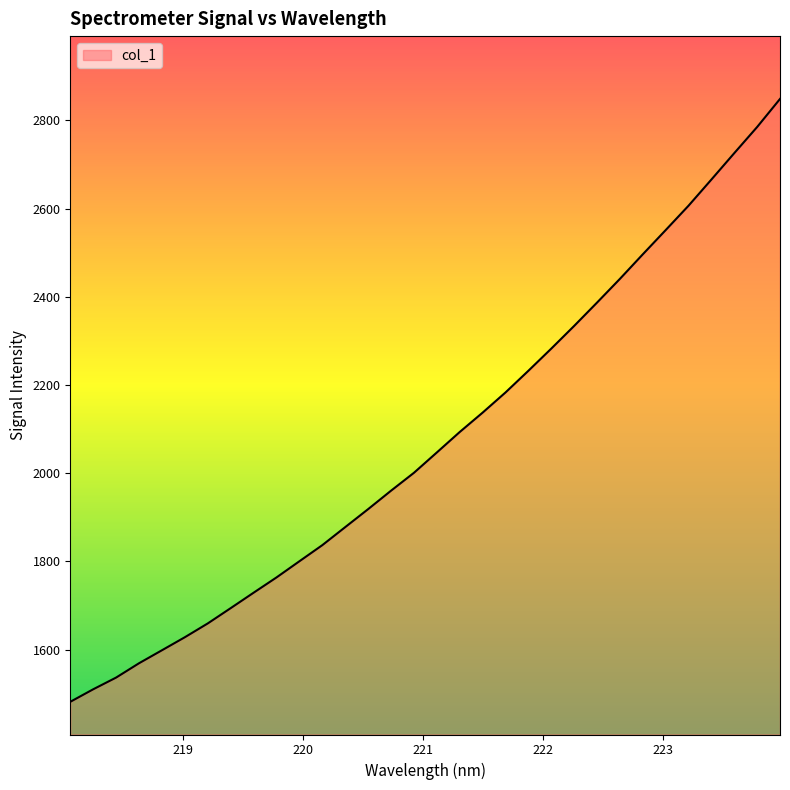

What is the difference between the maximum and minimum values?

1366.8